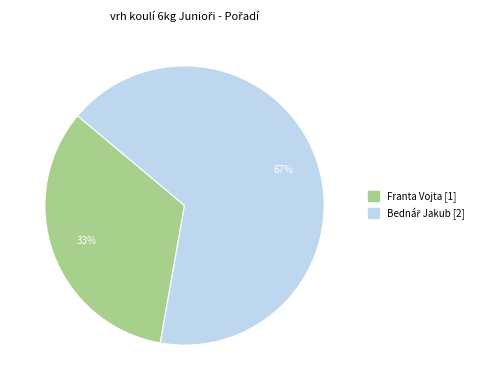

To the nearest percent, what percentage of the pie is Franta Vojta?

33%